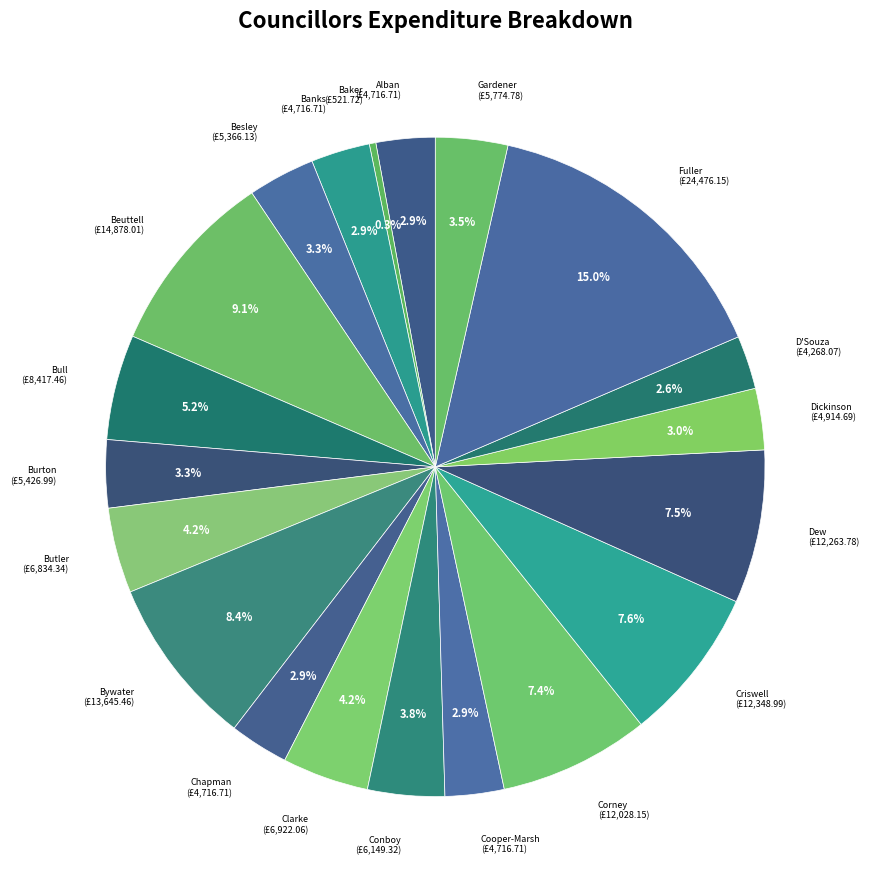

Is there a majority slice in this chart?

No